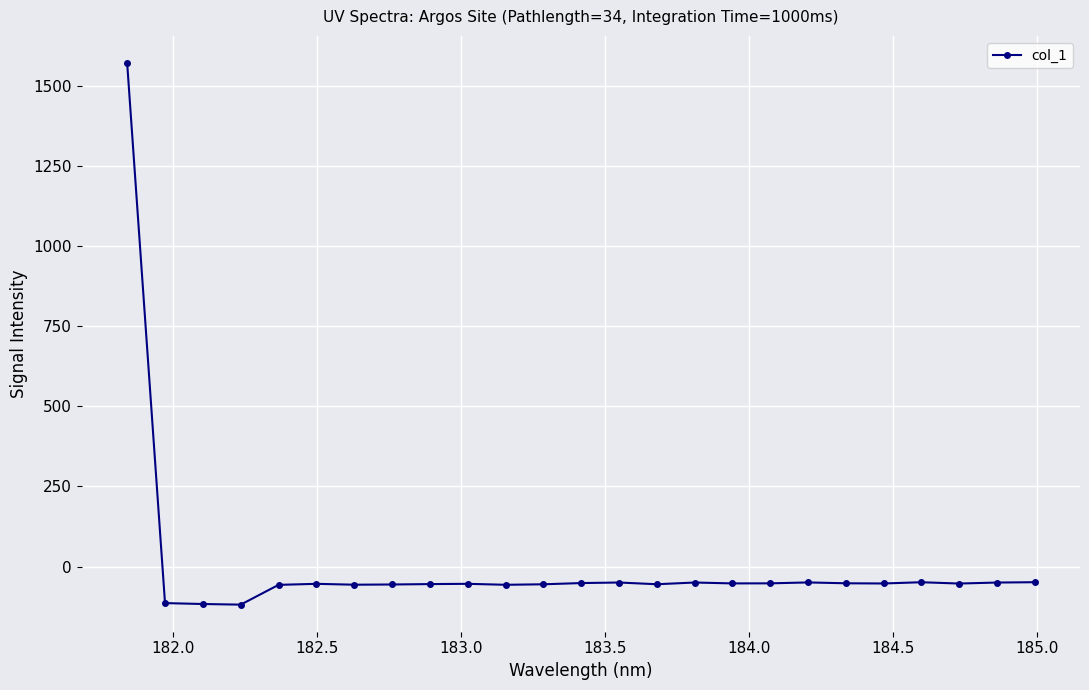

What is the smallest value displayed?

-118.6